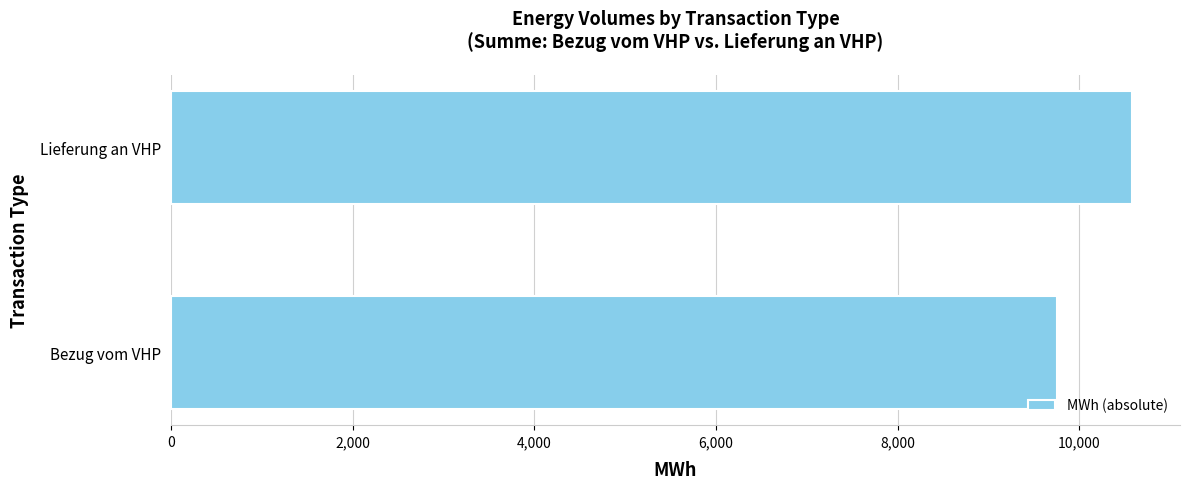

Reading top to bottom, transcribe all the data shown in this chart.

10580	9750